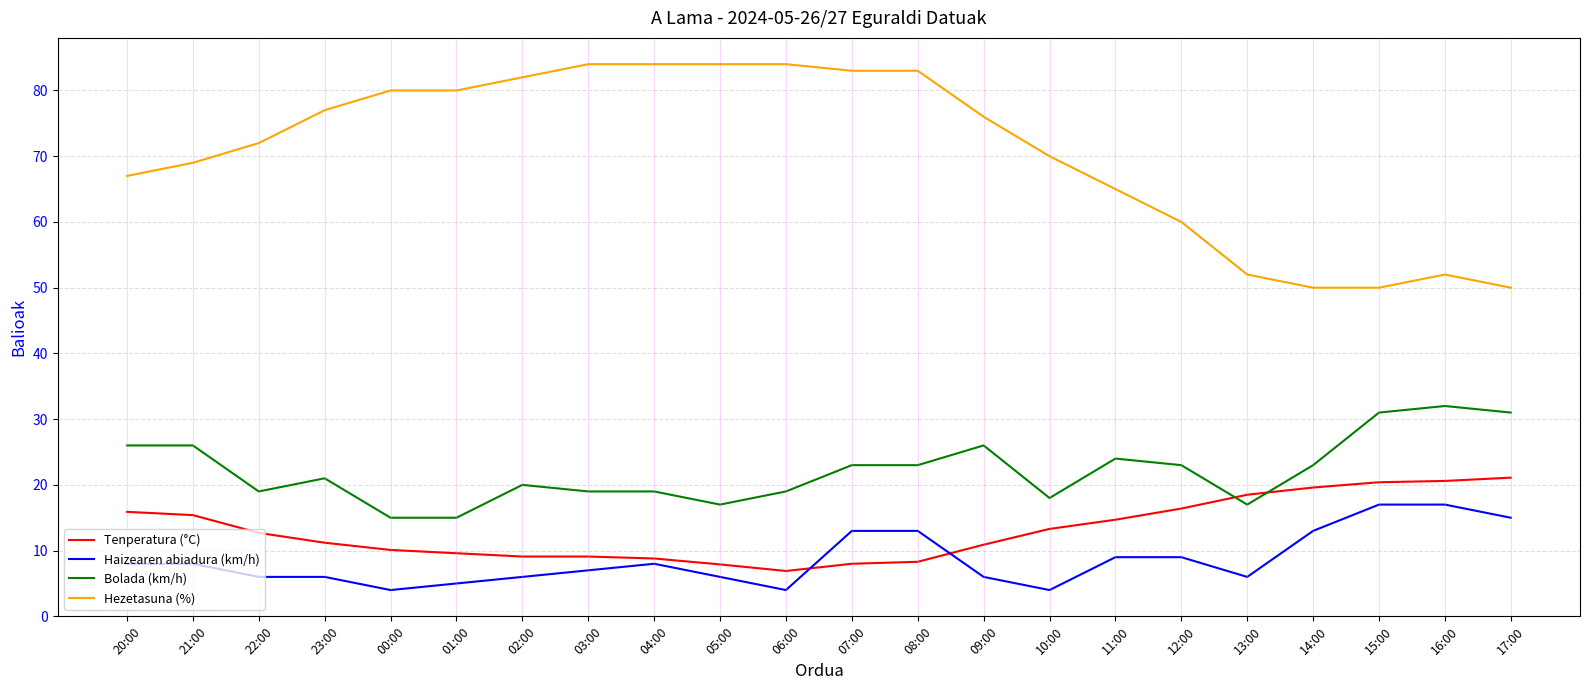

What is the approximate value of Tenperatura (°C) at 22:00?

12.7